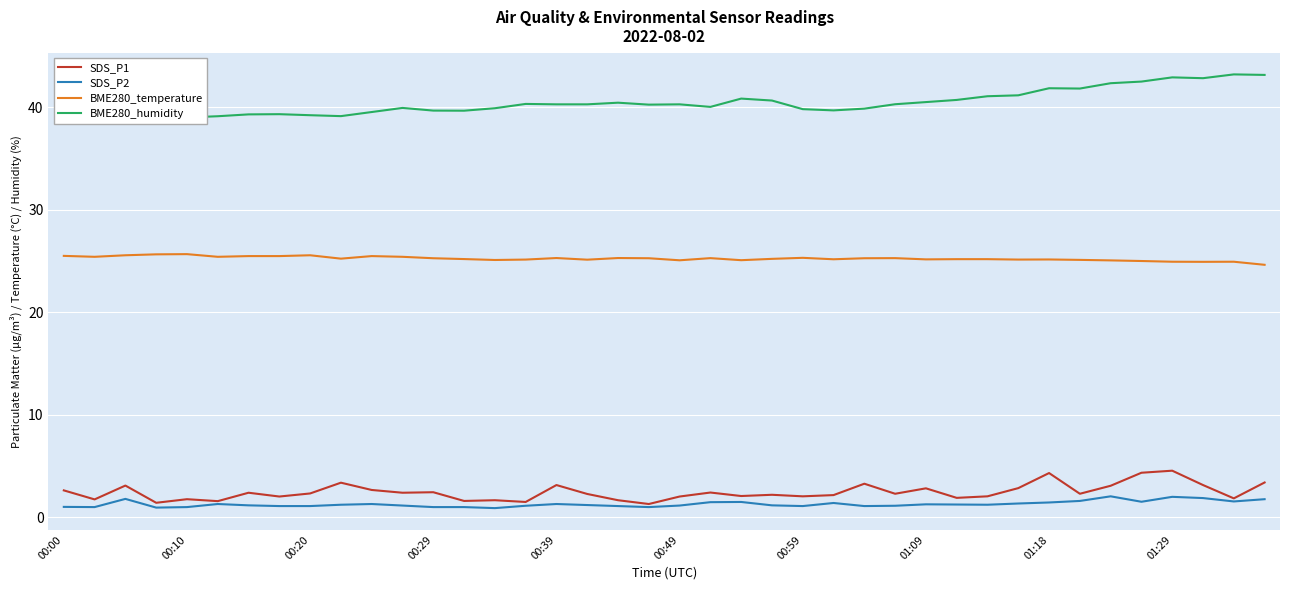

True or false: SDS_P2 has more than 0 points higher than both neighbors.

True